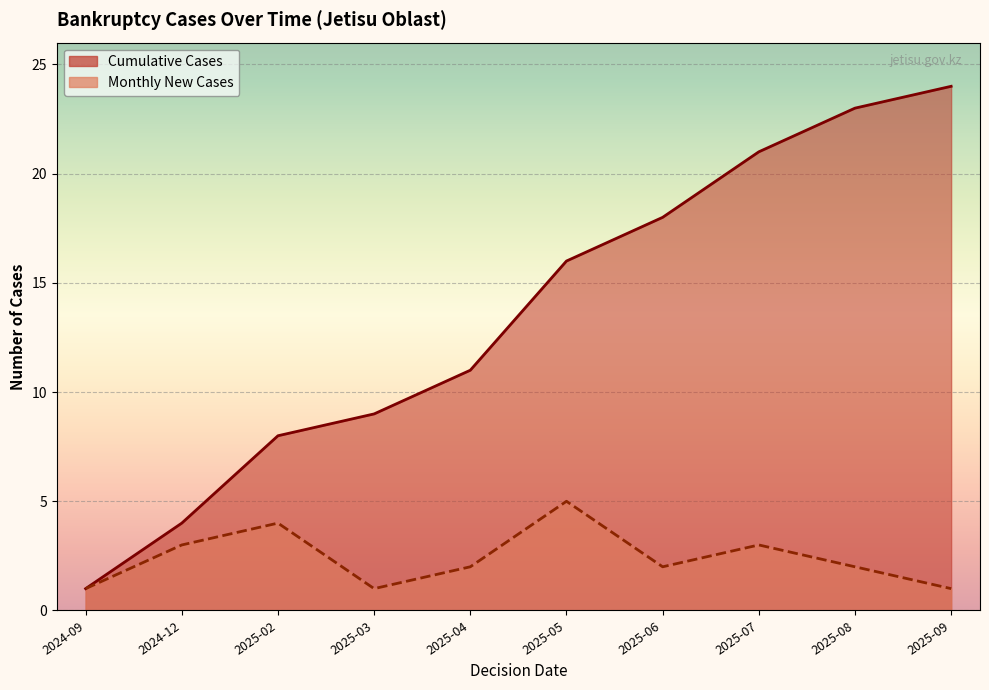

Which category has the highest value in the Cumulative Cases series?

2025-09